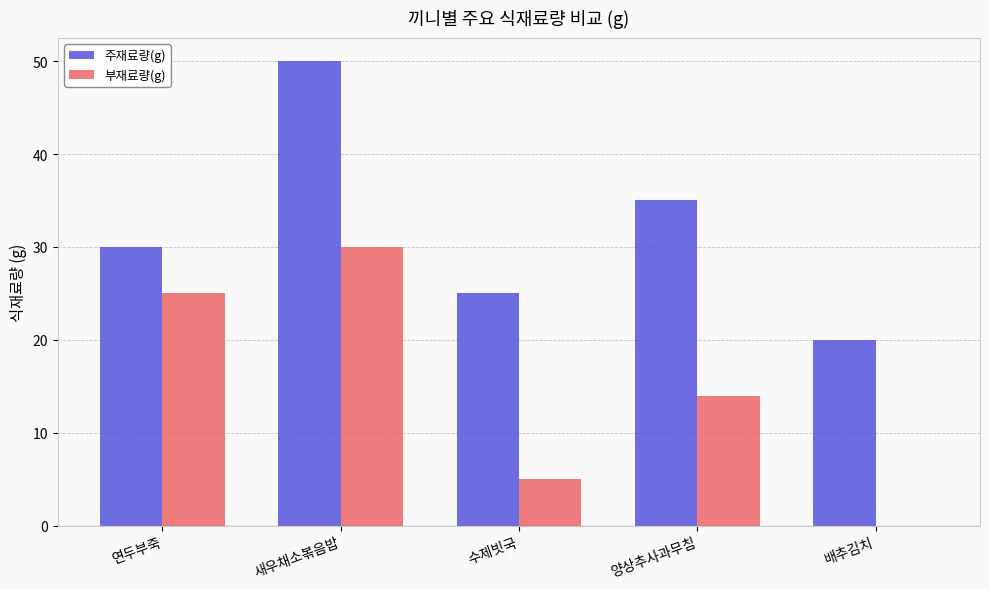

The 부재료량(g) series shows 14 at 양상추사과무침. True or false?

True